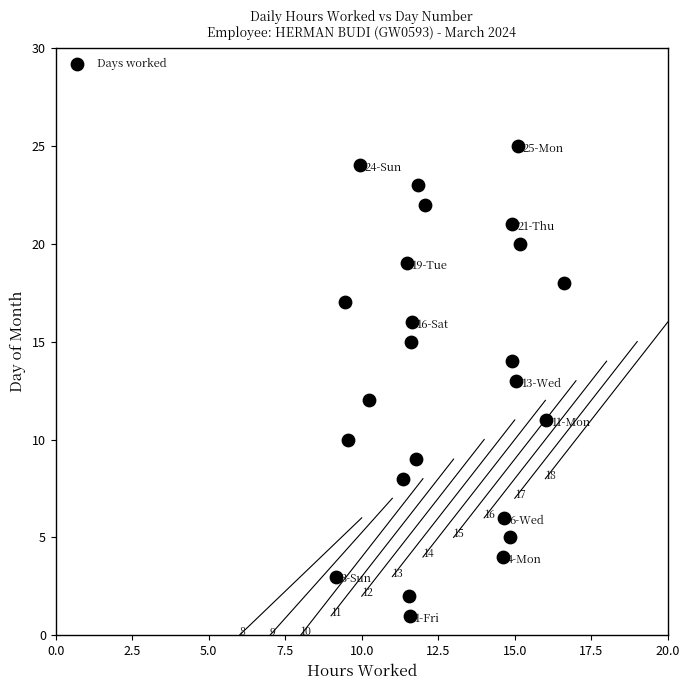

What is the range of Y values (max minus min)?

24